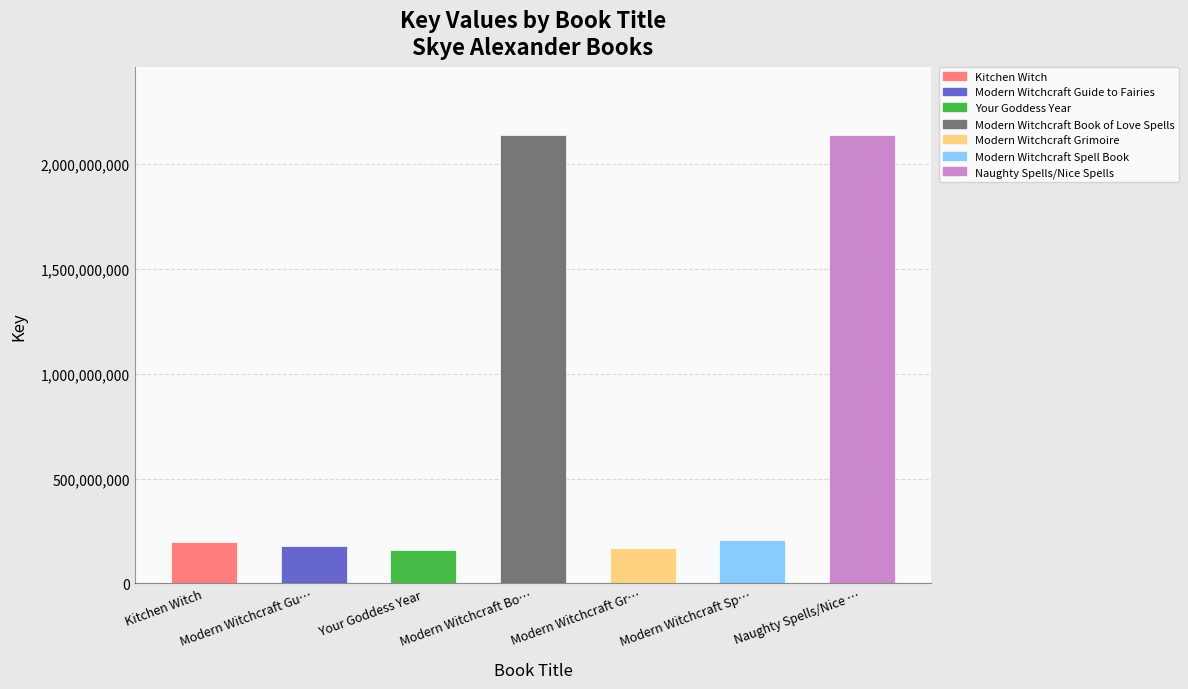

What position from the left is Your Goddess Year?

3